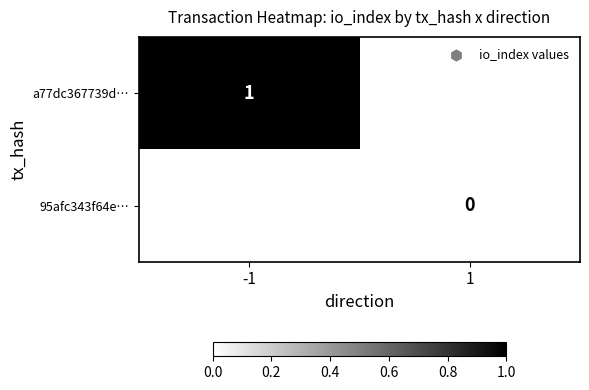

Is it true that a77dc367739d… equals 0 at -1?

False